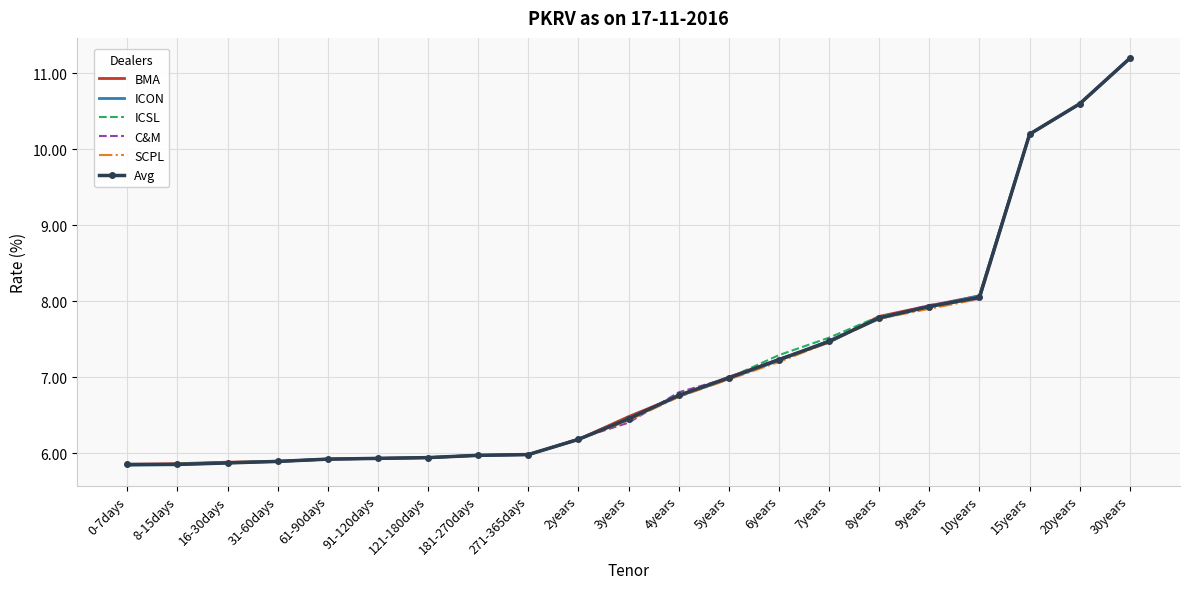

Is the value of BMA at 6years greater than the value of ICON at 3years?

Yes